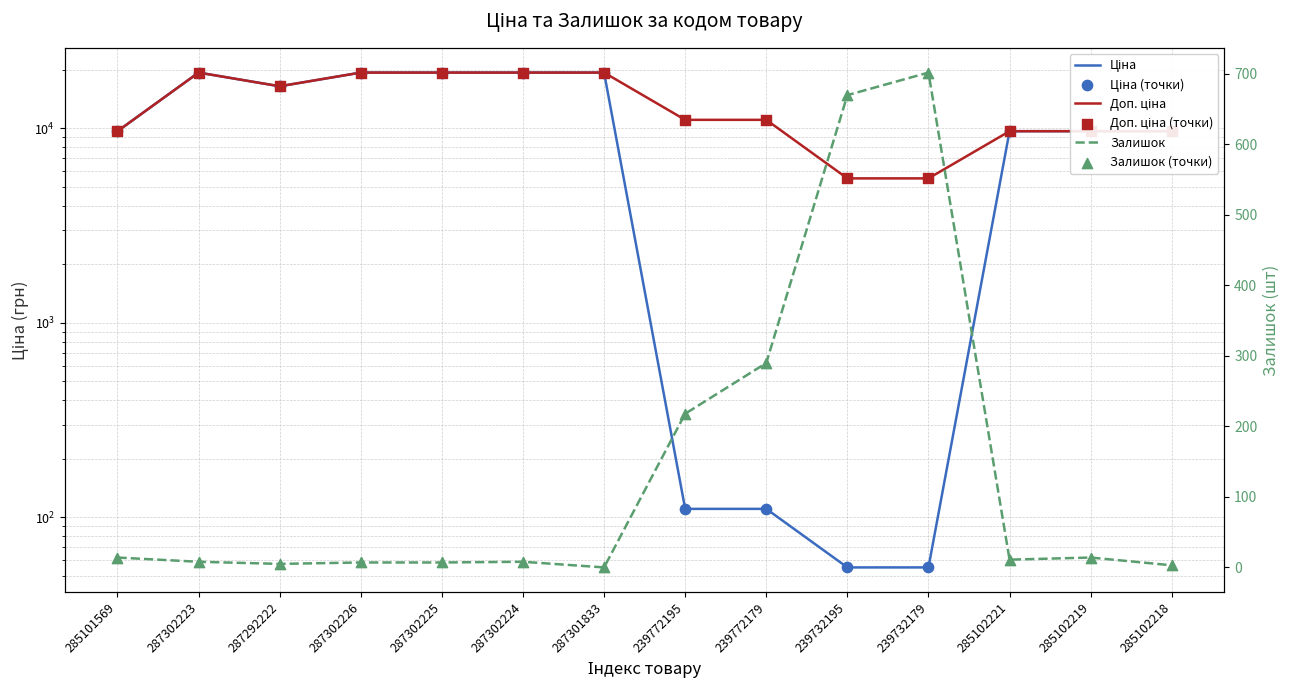

Which series has the widest spread of Y values?

Ціна